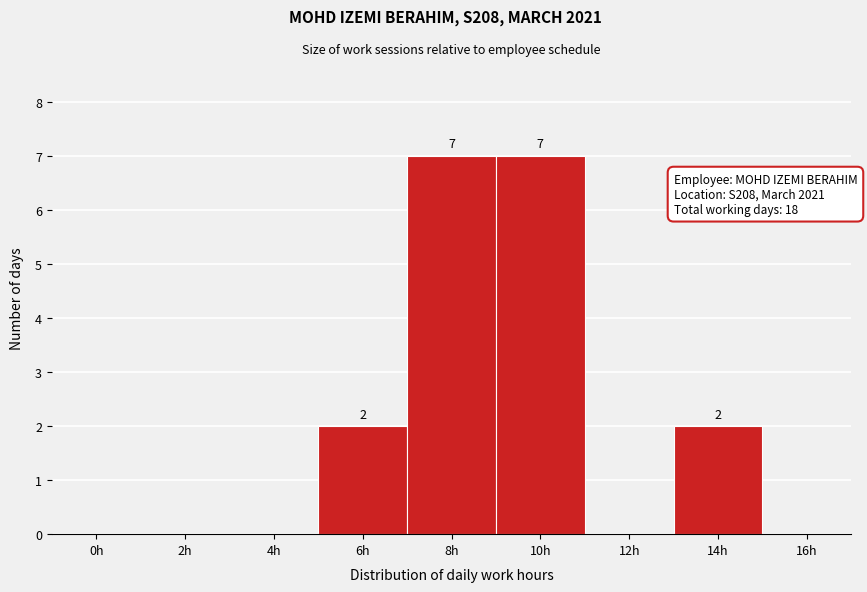

Reading left to right, transcribe all the data shown in this chart.

0h=0	2h=0	4h=0	6h=2	8h=7	10h=7	12h=0	14h=2	16h=0